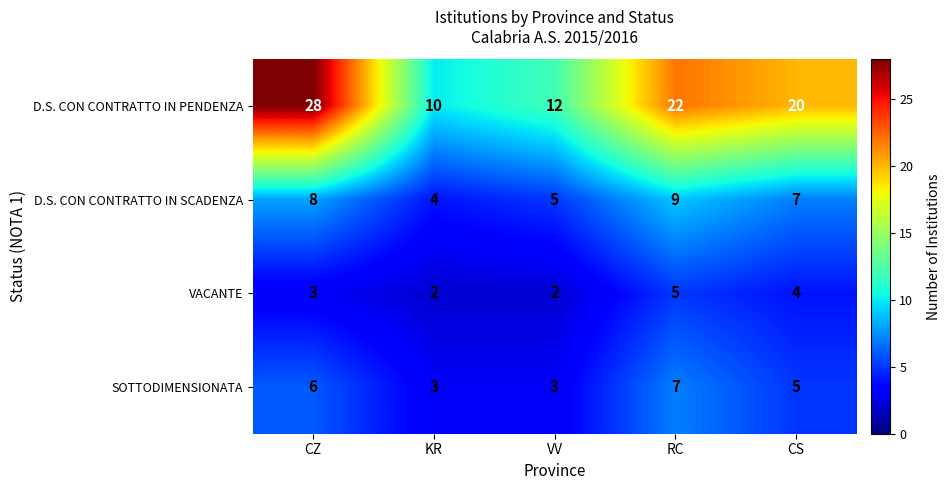

The value of SOTTODIMENSIONATA at VV is 2. True or false?

False